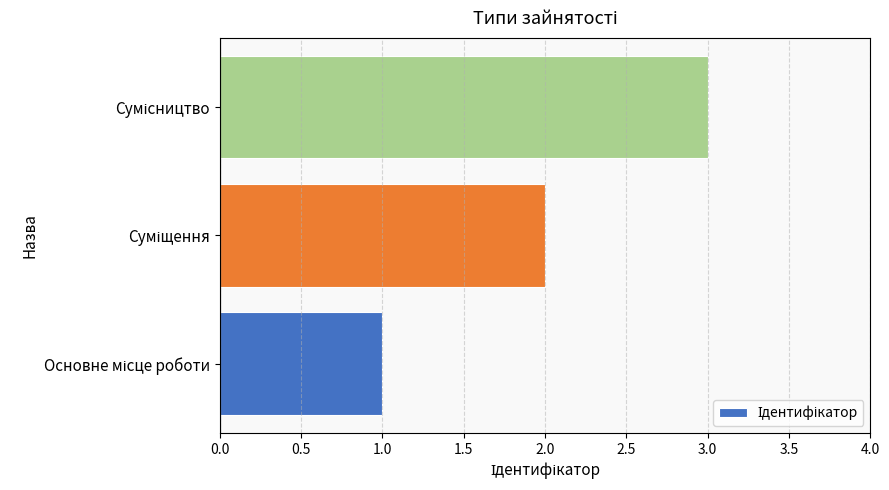

Count the values in the range 1 to 3.

3